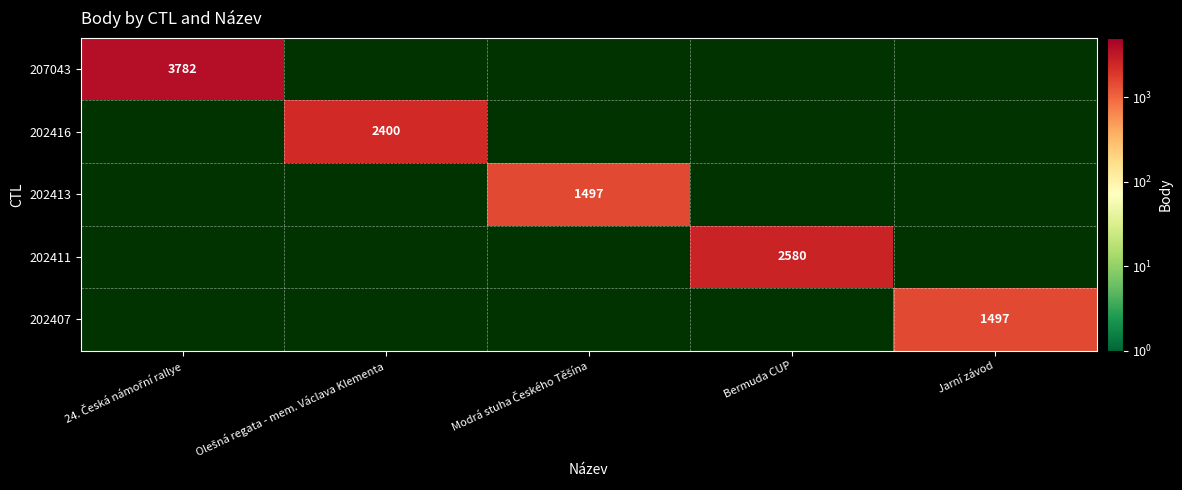

What is the smallest value displayed?

1497.0